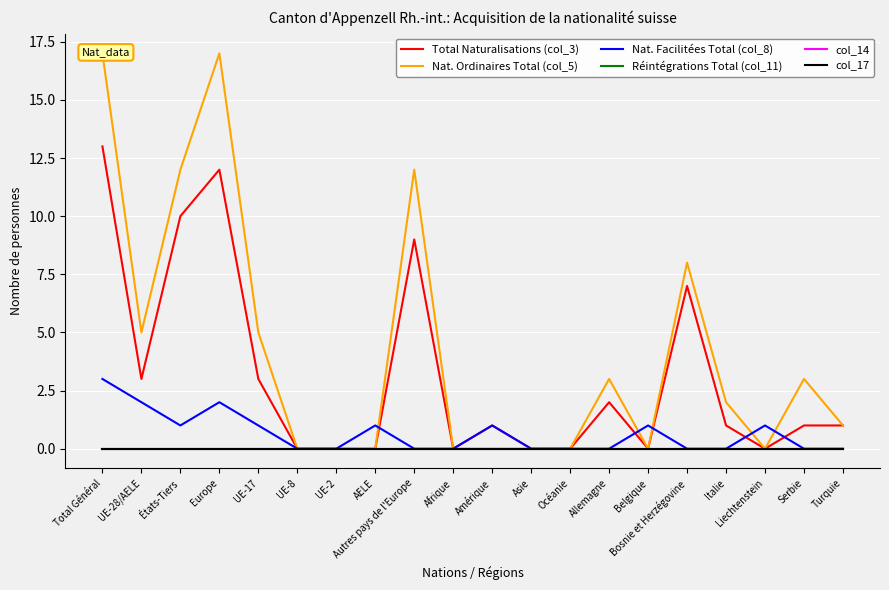

The value of Total Naturalisations (col_3) at Asie is 0. True or false?

True